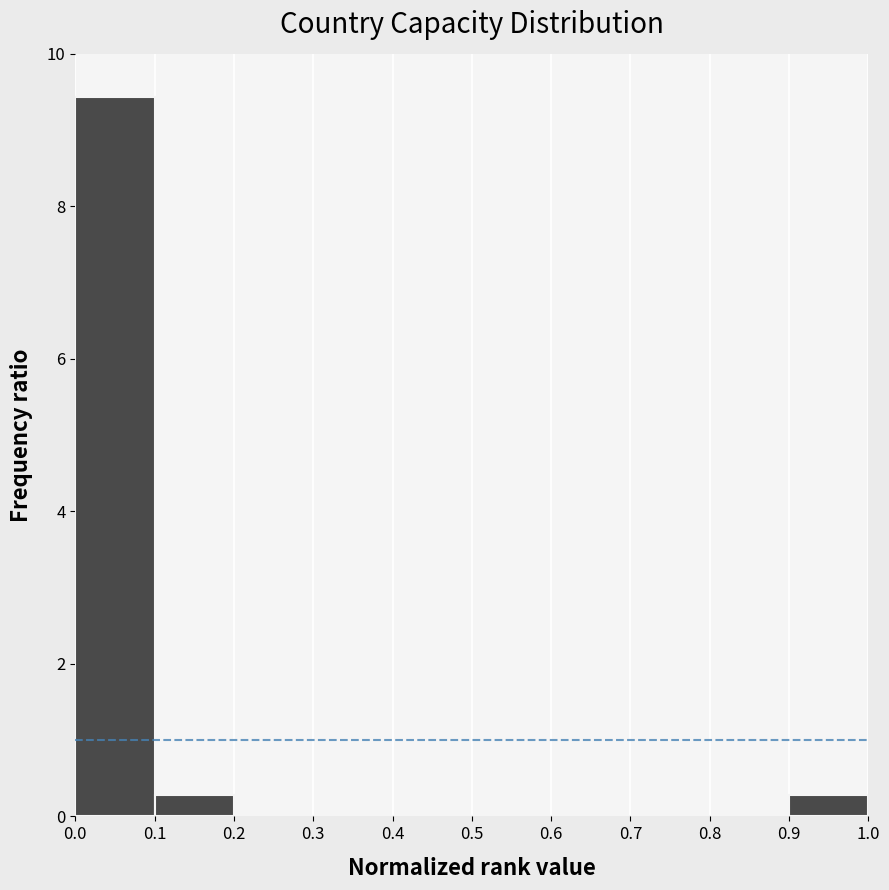

How tall is the bar that spans 0.0 to 0.1 on the x-axis? The values are not printed on the chart, so give them approximately, as read against the axis.

9.4